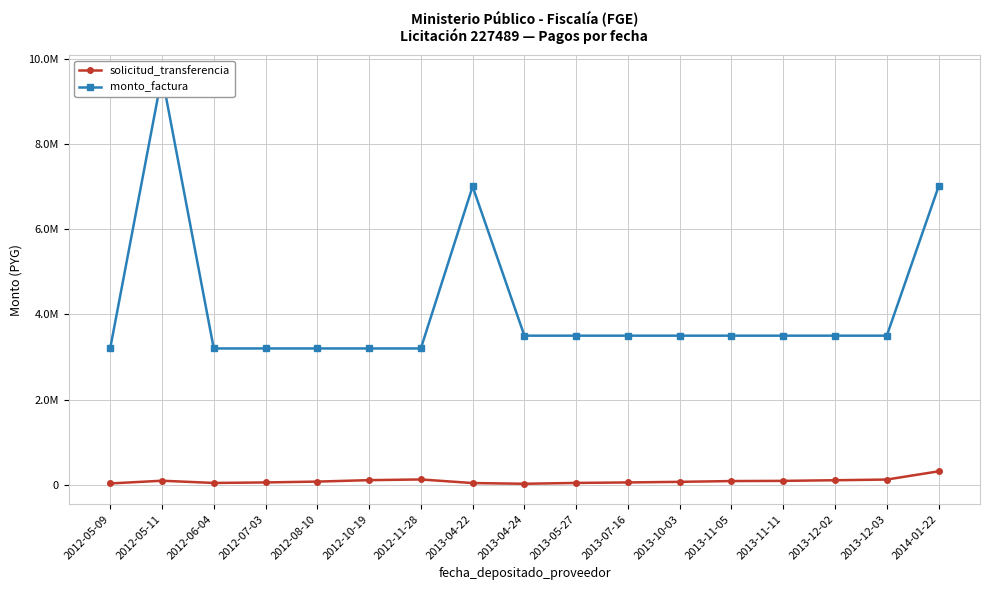

What is the difference between the second highest and minimum values in the solicitud_transferencia series?

101029